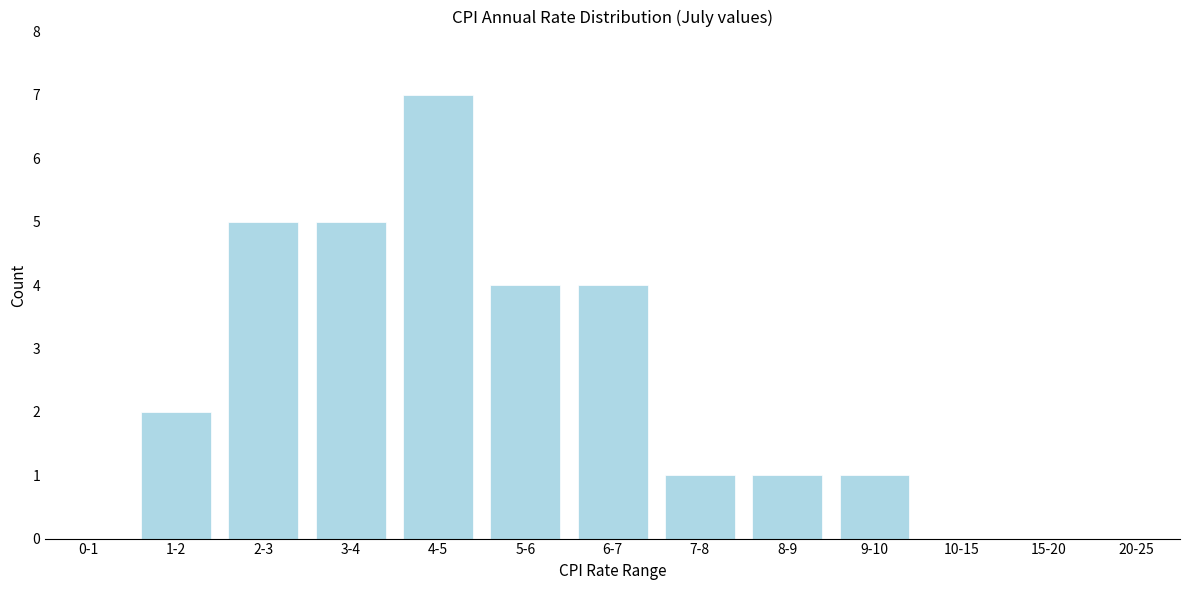

Reading left to right, list all the values displayed in this chart.

0-1=0	1-2=2	2-3=5	3-4=5	4-5=7	5-6=4	6-7=4	7-8=1	8-9=1	9-10=1	10-15=0	15-20=0	20-25=0